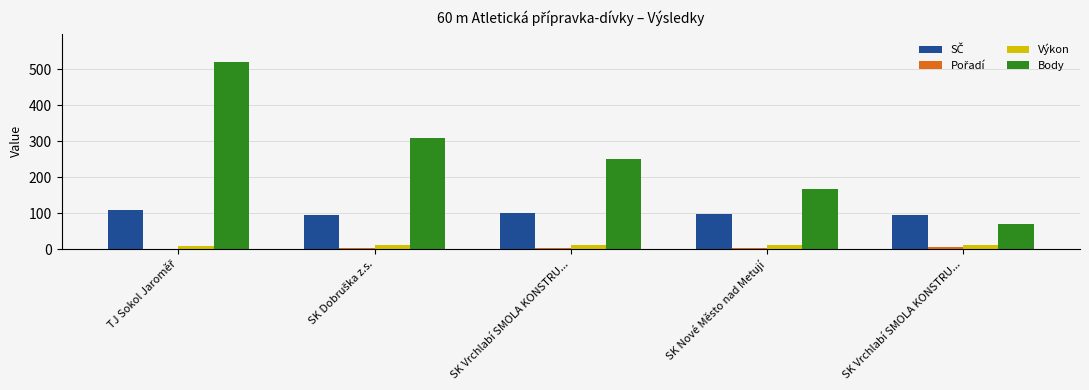

How many categories are shown in the chart?

5